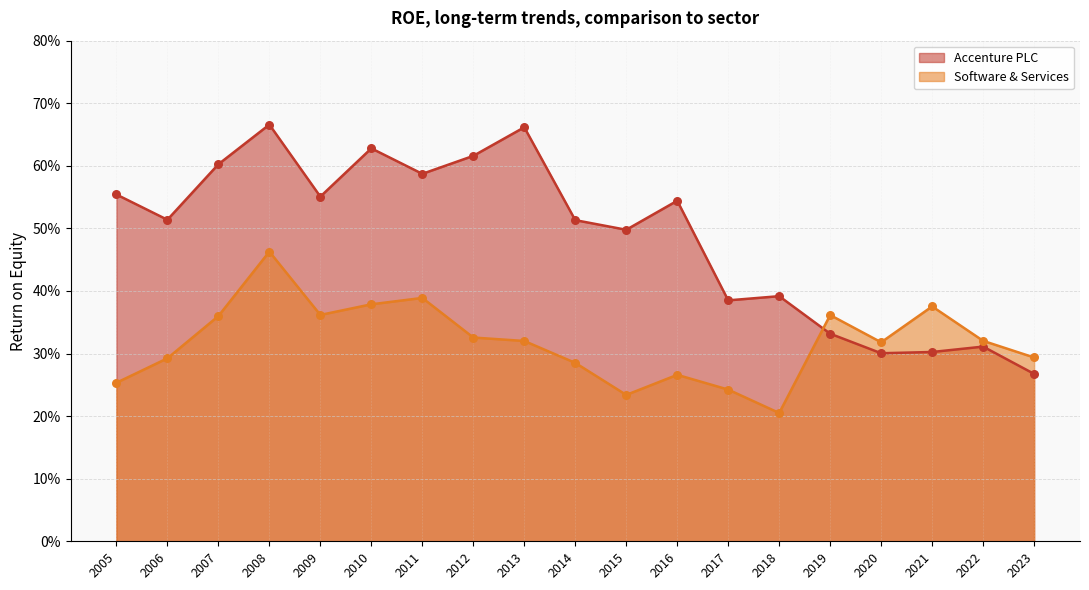

Which series has the largest total across all categories?

Accenture PLC